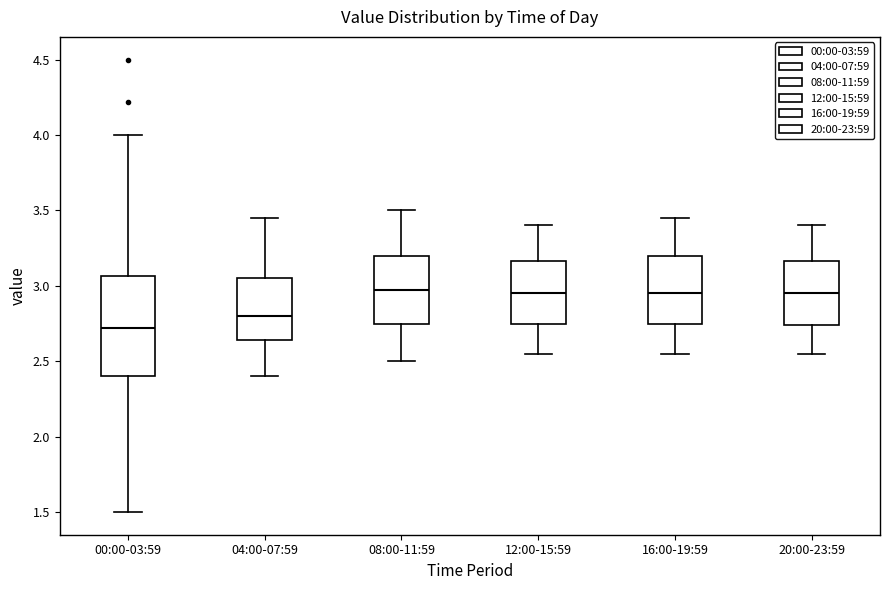

Where does the lower whisker of the box for 00:00-03:59 end on the y-axis? The values are not printed on the chart, so give them approximately, as read against the axis.

1.50